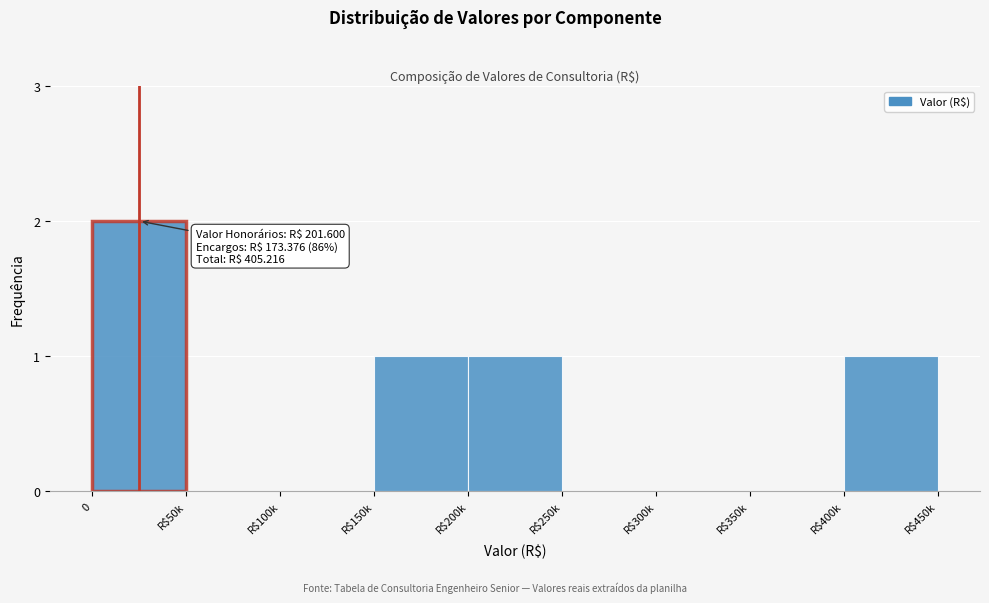

True or false: the data shows 2 at 0.

True